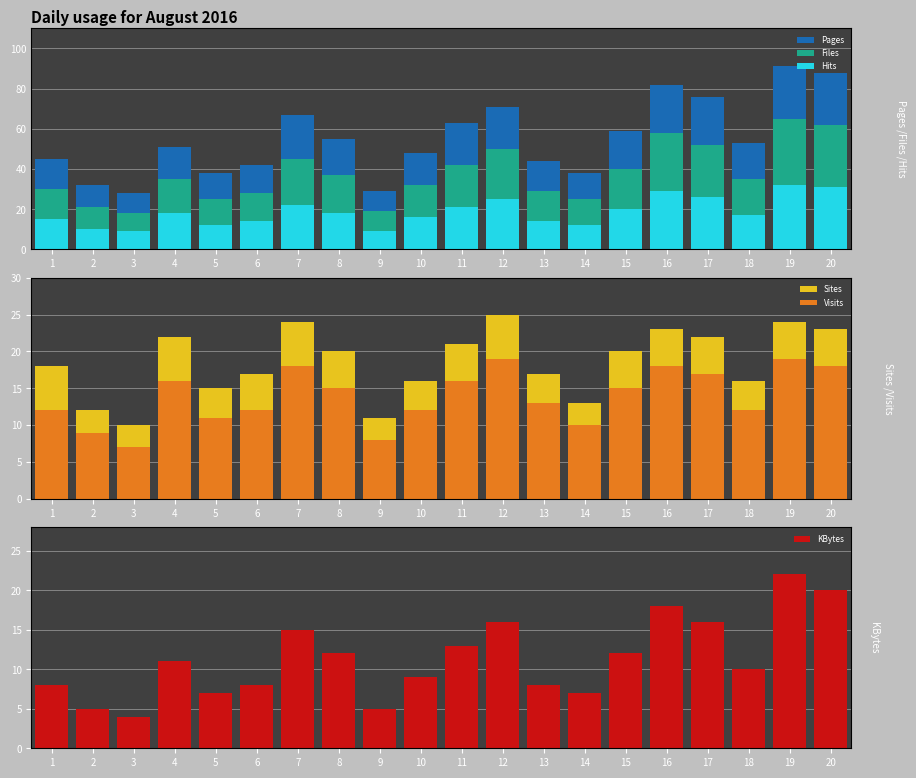

At which category is the sum across all series the highest?

19